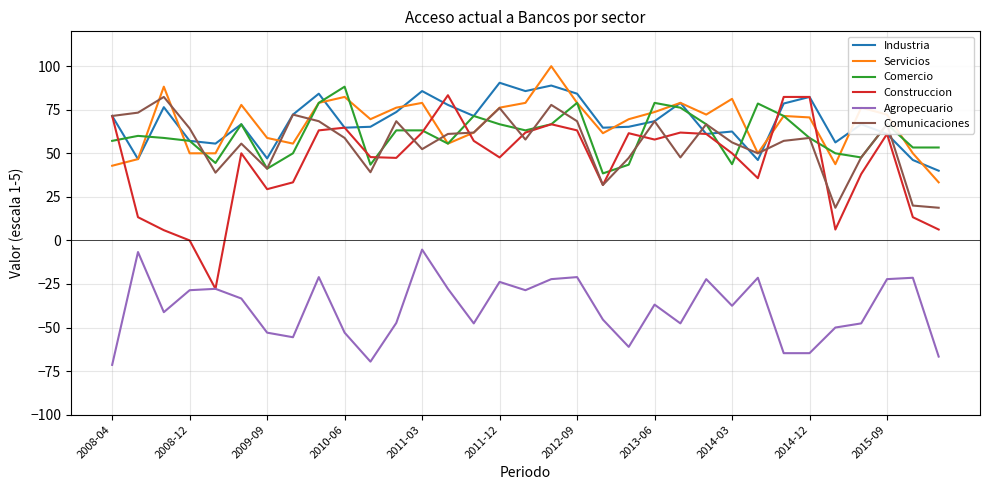

What is the minimum value for Agropecuario?

-71.4